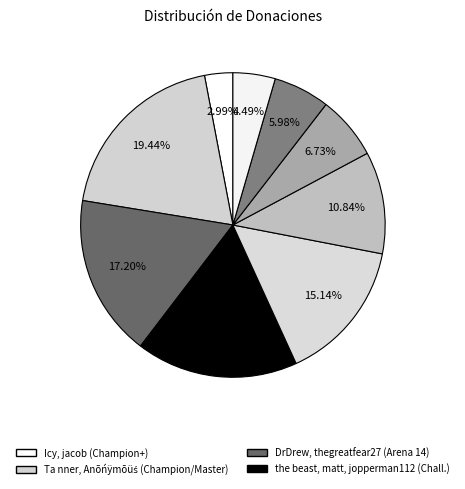

Count the number of slices in the pie.

9